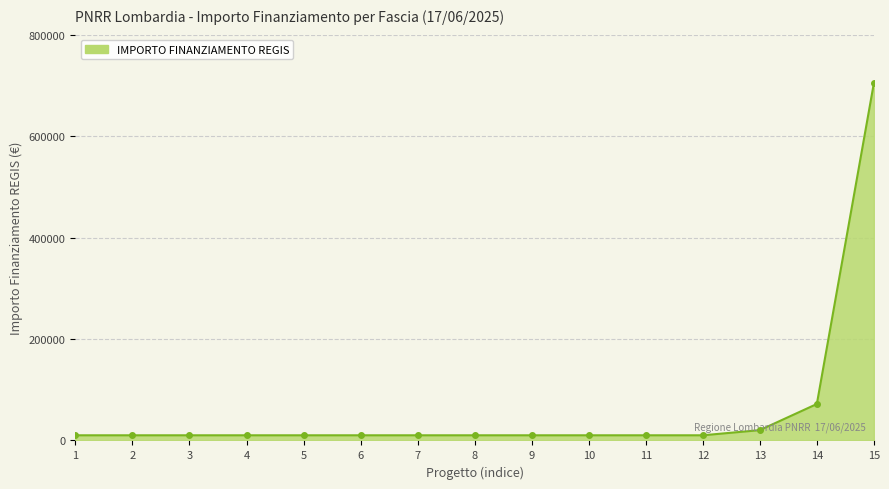

Approximately how many times larger is the value at 5 compared to 7?

1.0